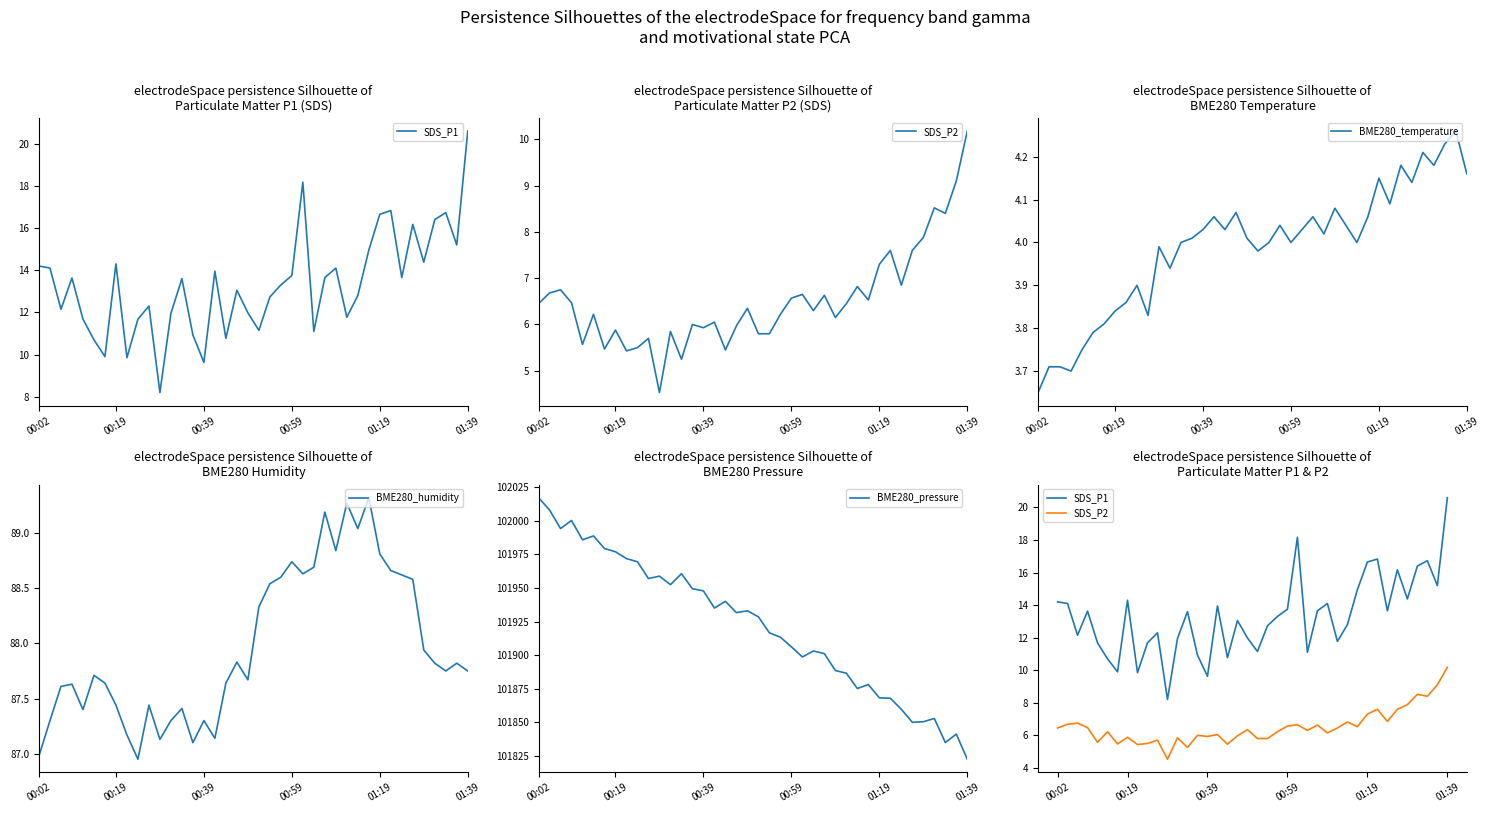

True or false: SDS_P1 has a value of 22.1 at 30.

False